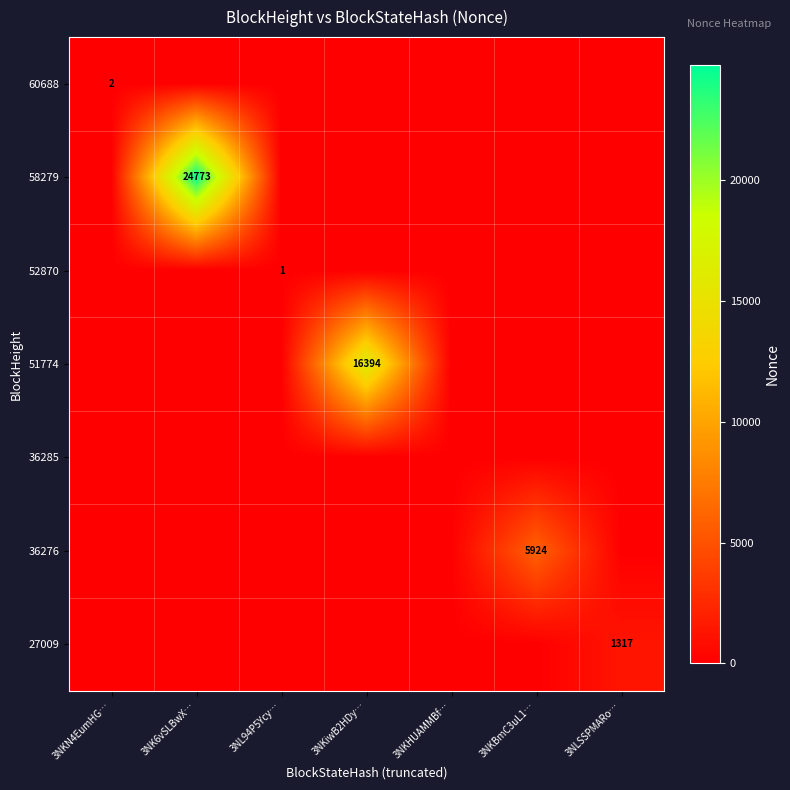

True or false: 60688 has a value of 3 at 3NKN4EumHG….

False